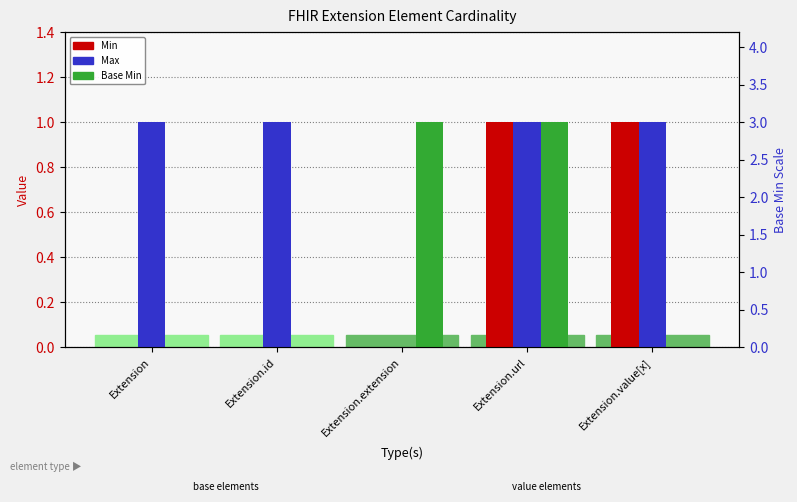

The value of Base Min at Extension.id is 0. True or false?

False